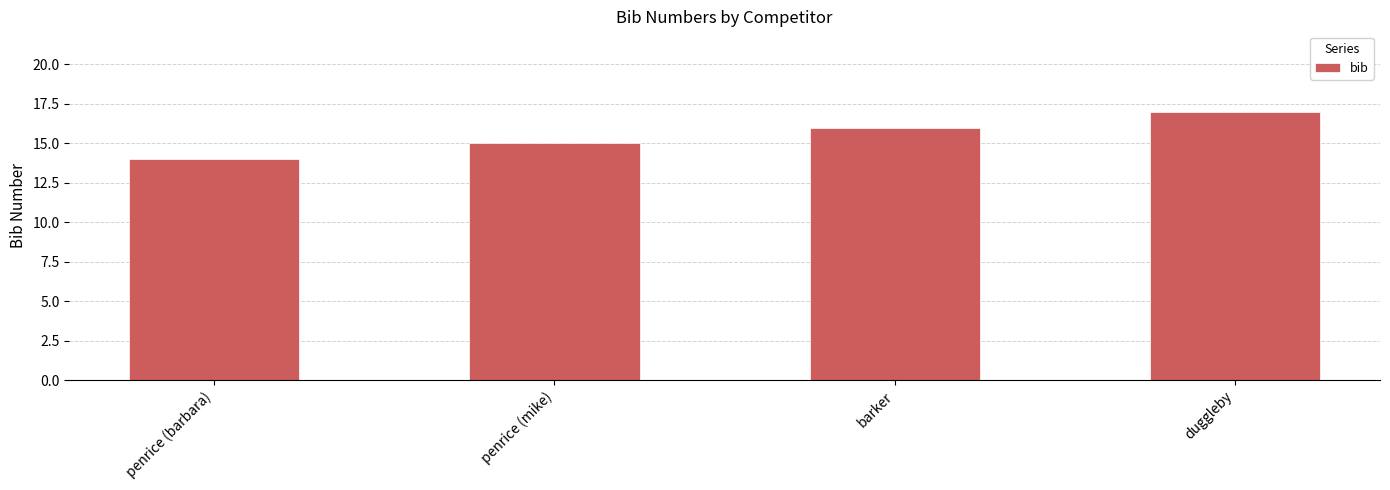

Rank the categories by value from lowest to highest.

penrice (barbara), penrice (mike), barker, duggleby